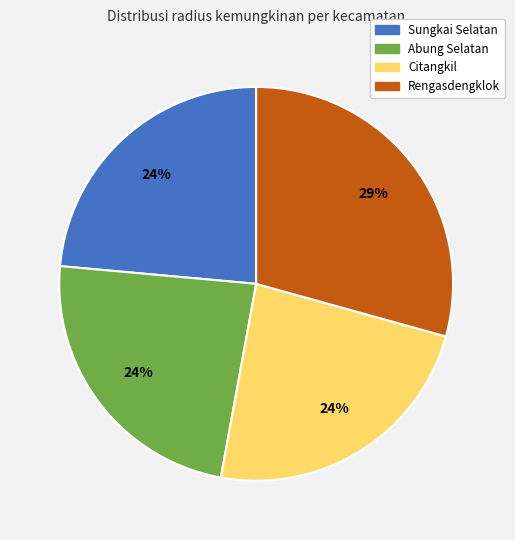

How many segments does this pie chart have?

4